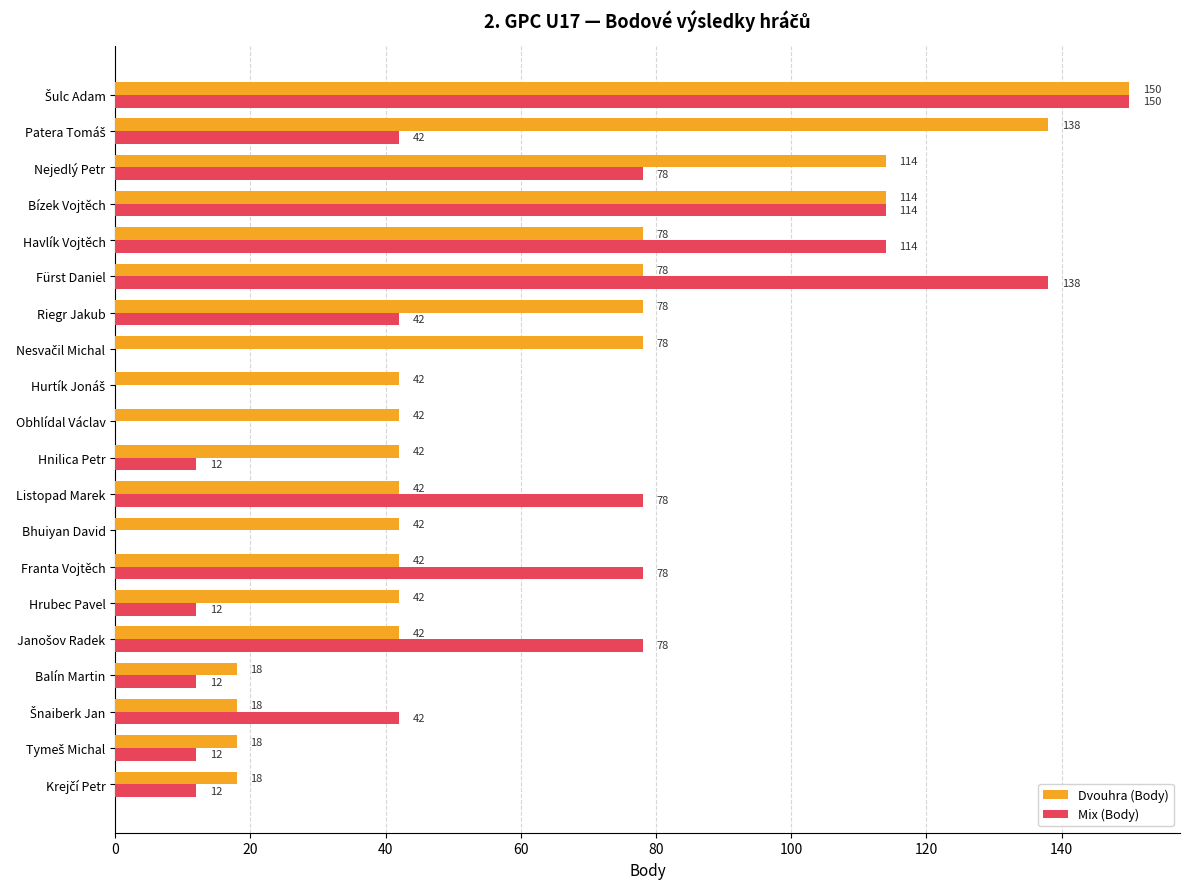

Which series changed the most between Riegr Jakub and Hnilica Petr?

Dvouhra (Body)